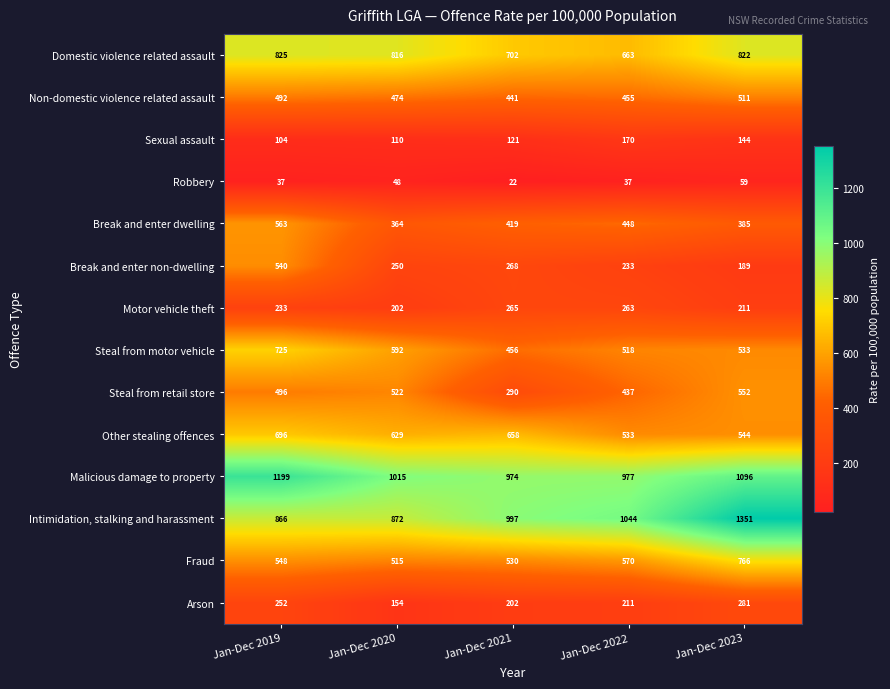

What is the difference between the highest and lowest values at Jan-Dec 2020?

967